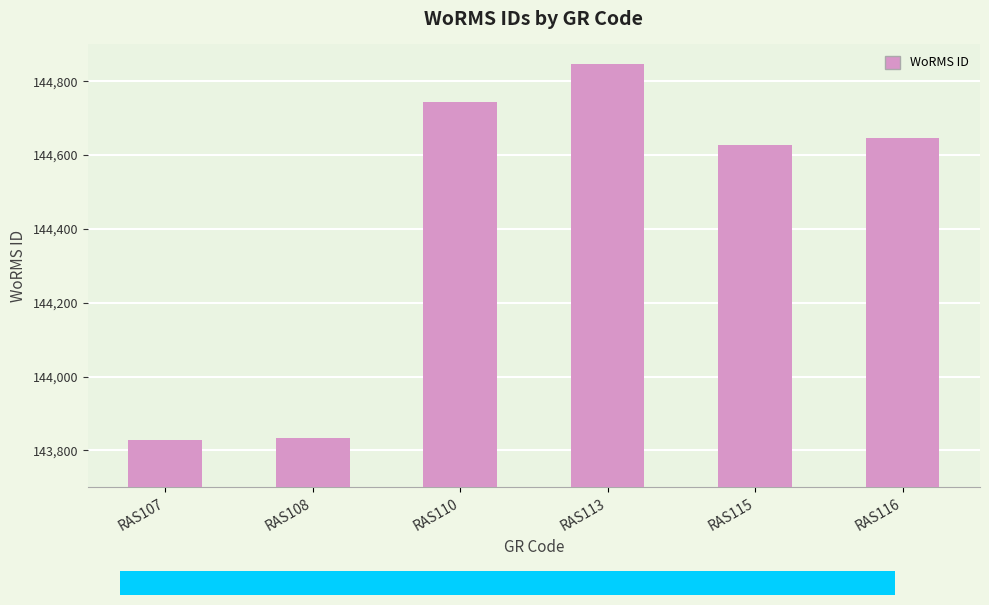

At which label is the value closest to 144337?

RAS115